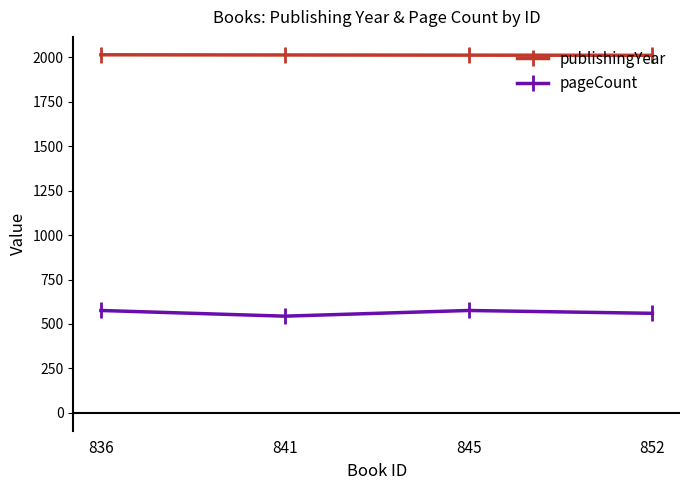

True or false: pageCount has more than 1 interior local peaks.

False